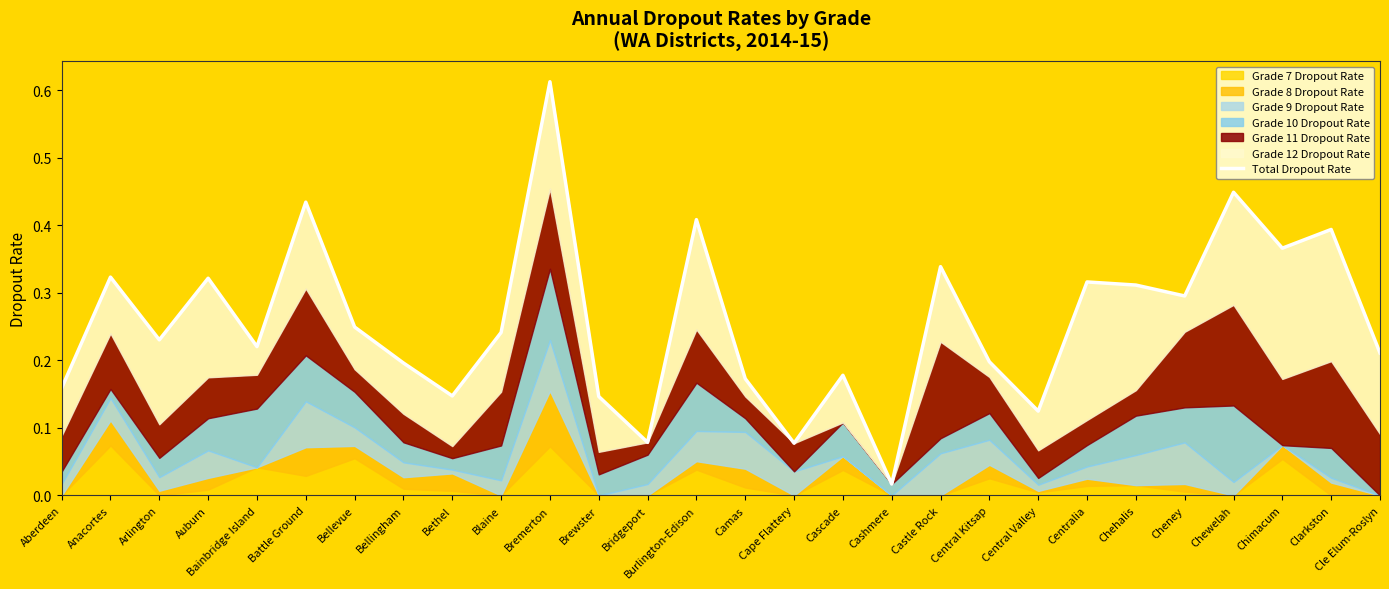

Reading left to right, list all the values displayed in this chart.

0.2	0.3	0.2	0.3	0.2	0.4	0.2	0.2	0.1	0.2	0.6	0.1	0.1	0.4	0.2	0.1	0.2	0.0	0.3	0.2	0.1	0.3	0.3	0.3	0.4	0.4	0.4	0.2